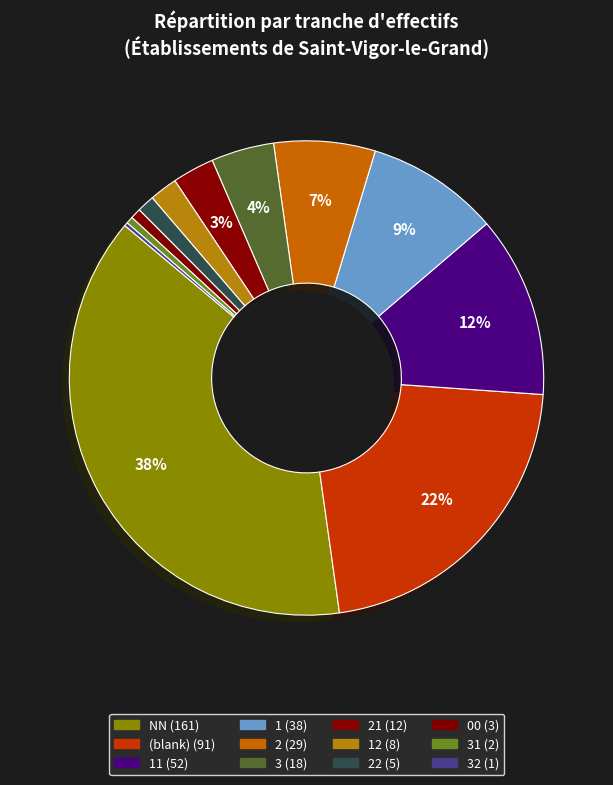

Does any single category account for the majority?

No